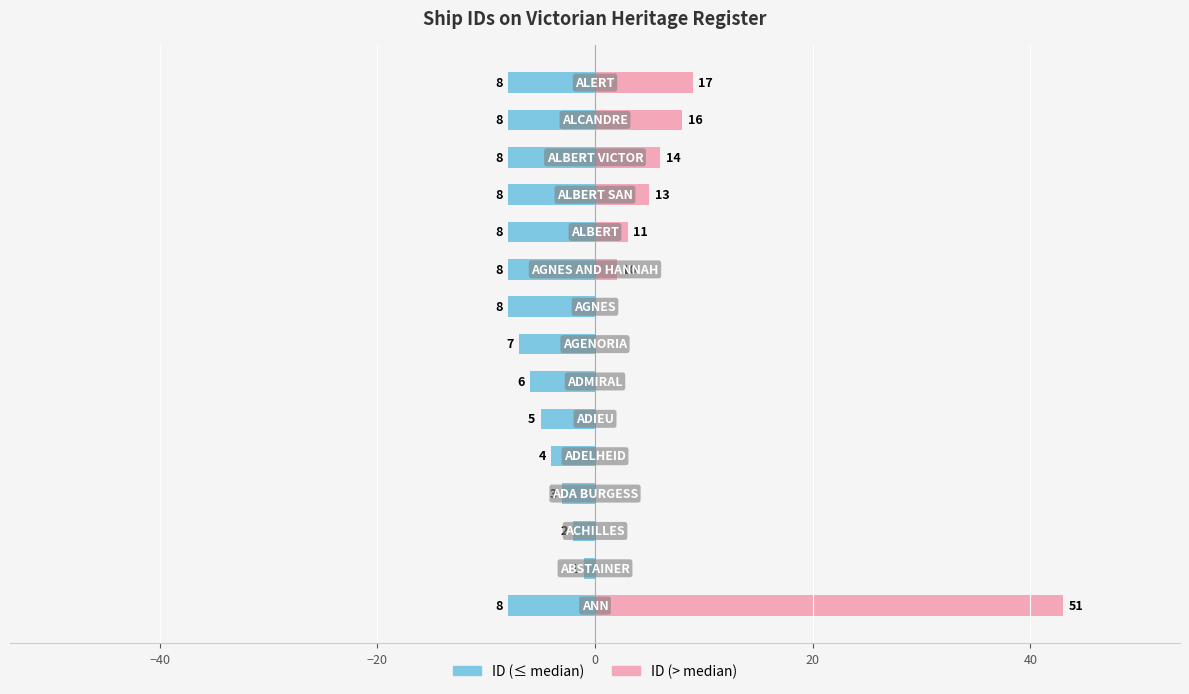

What are all the series names shown in the legend?

ID (≤ median), ID (> median)